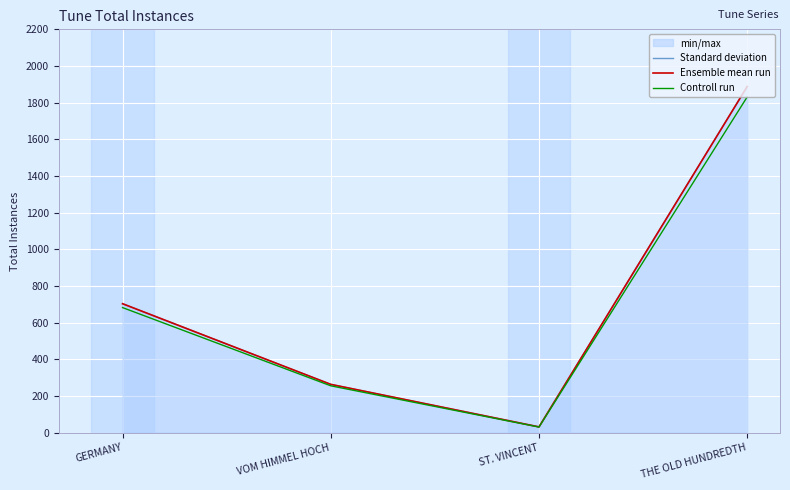

Rank the series at THE OLD HUNDREDTH from lowest to highest value.

Controll run, Standard deviation, Ensemble mean run